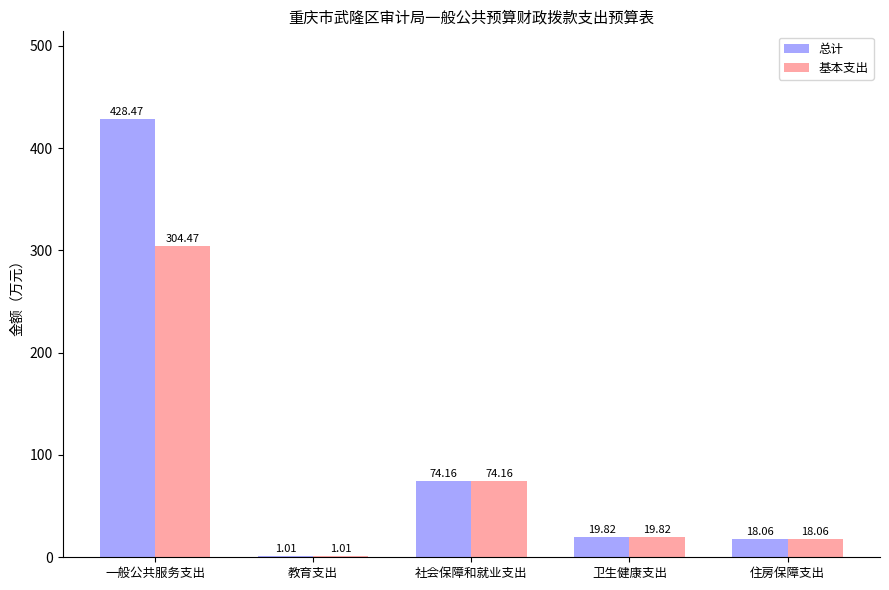

Which label corresponds to the largest value in the chart?

一般公共服务支出